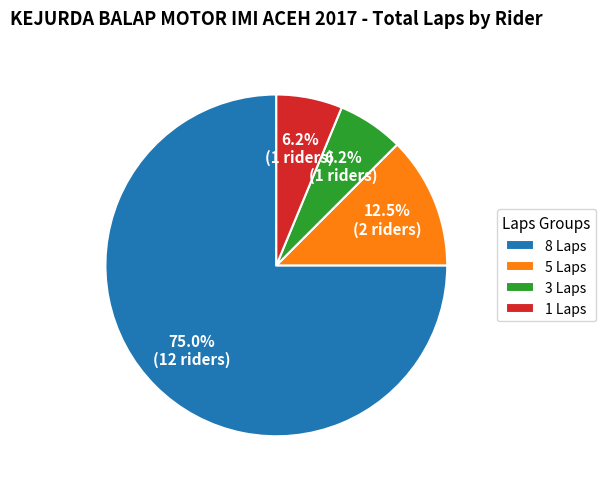

Combined, do 1 Laps and 5 Laps account for over 50%?

No